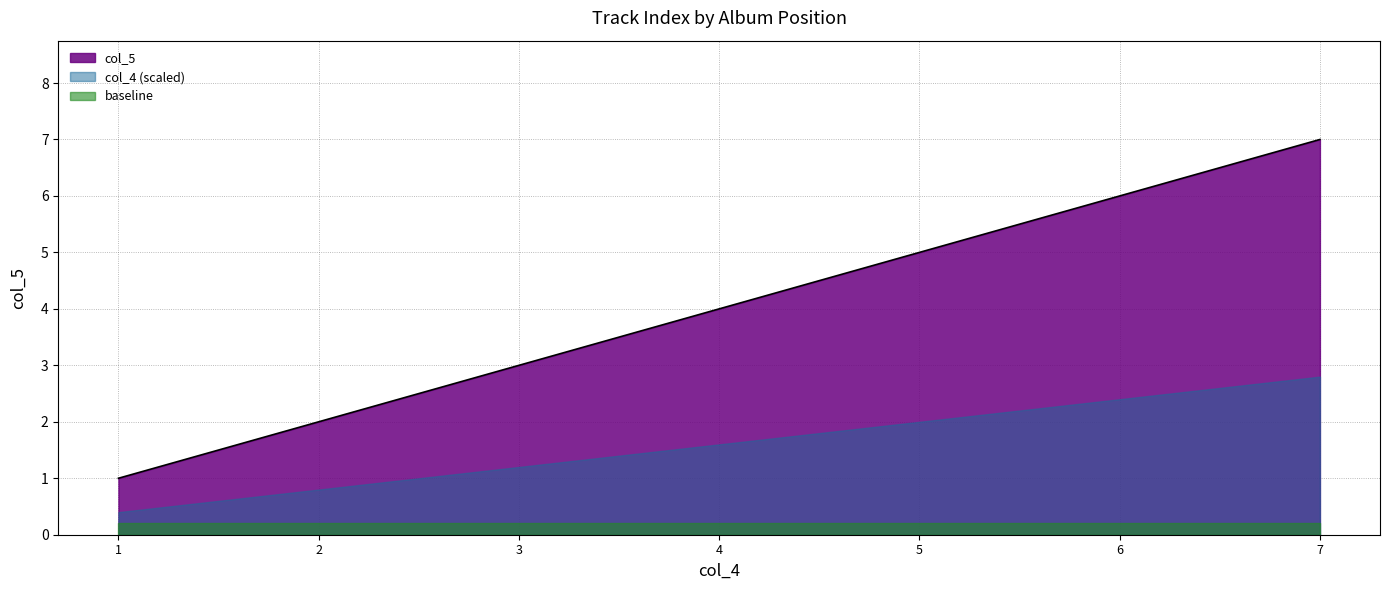

Does the chart display data point markers on the line(s)?

No